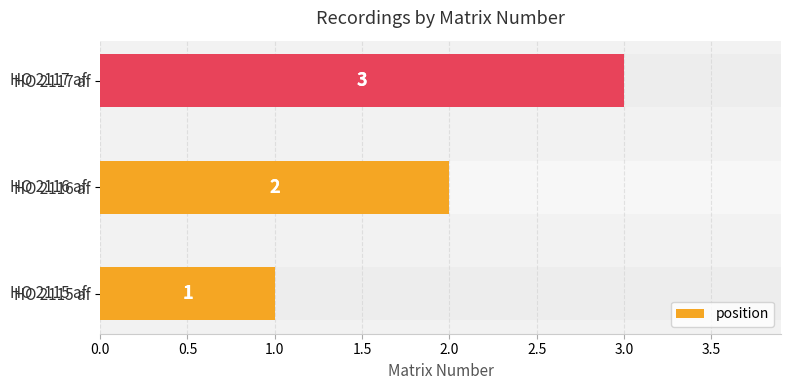

How many data points are above 2?

1